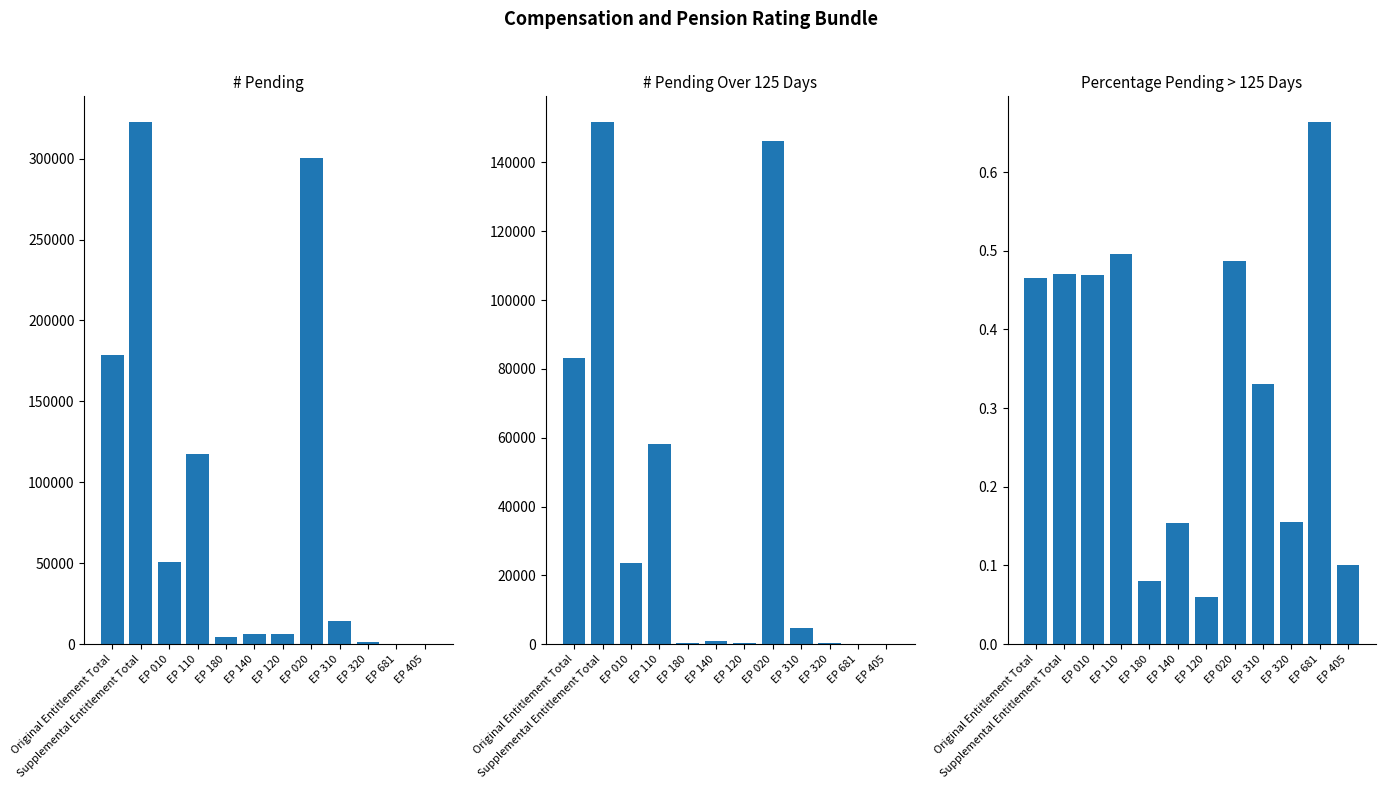

What is the label of the 6th bar from the left?

EP 140